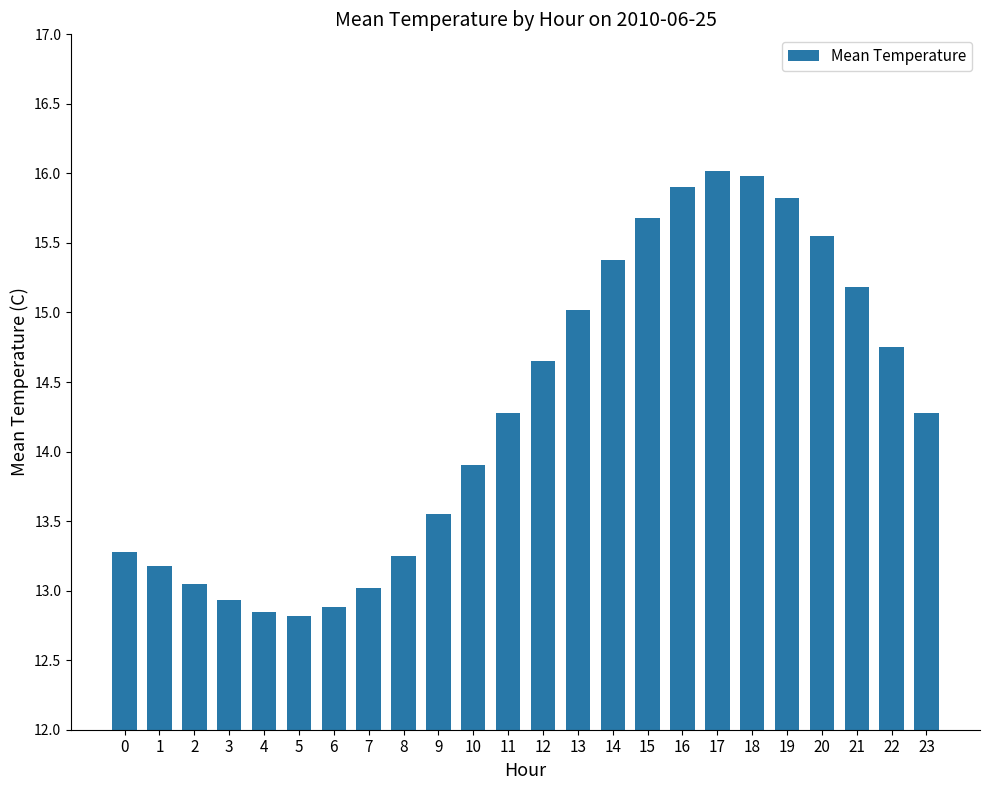

Are the bars horizontal?

No